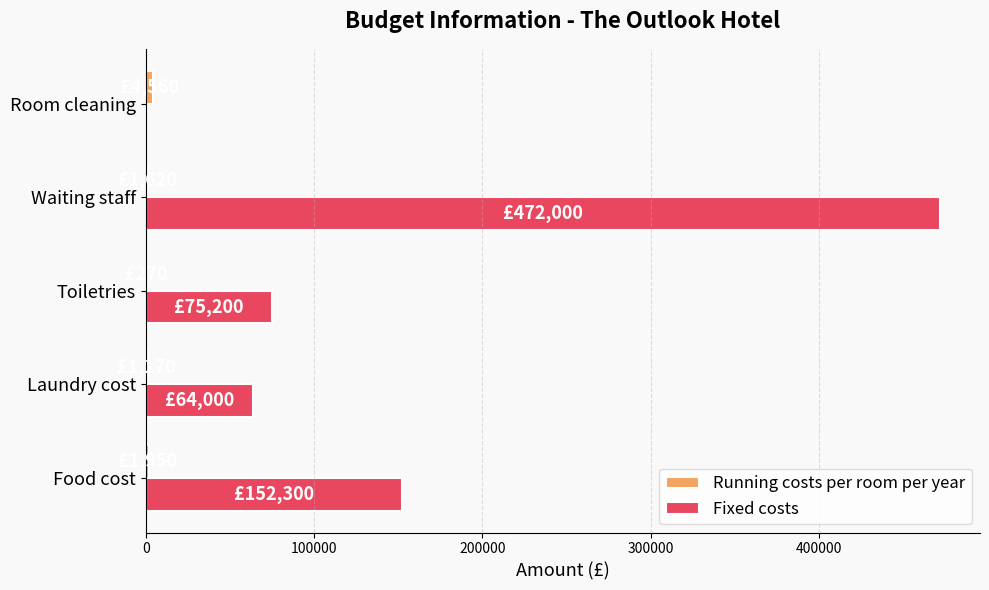

Which series has the largest total across all categories?

Fixed costs